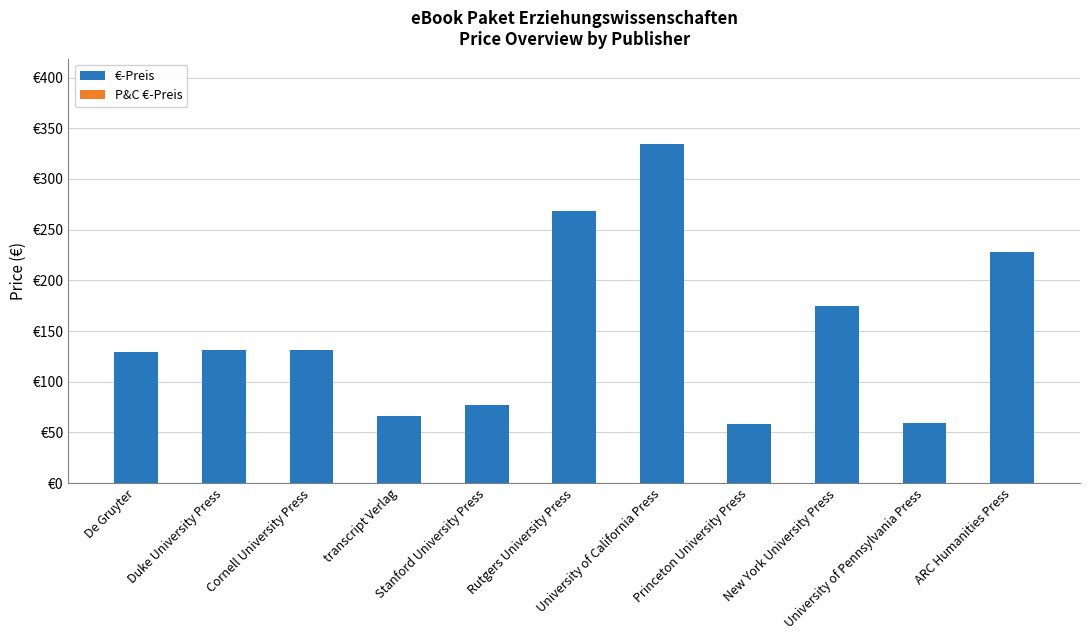

Are the bars horizontal?

No